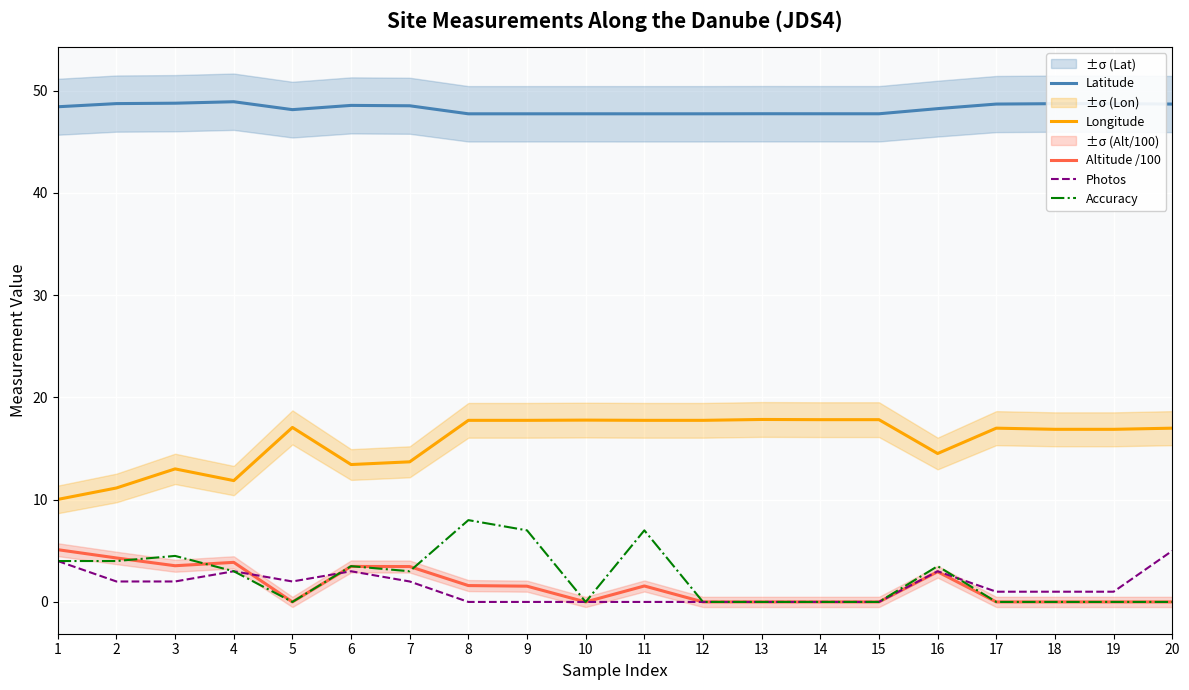

What is the difference between the maximum and second lowest values in the Latitude series?

1.2